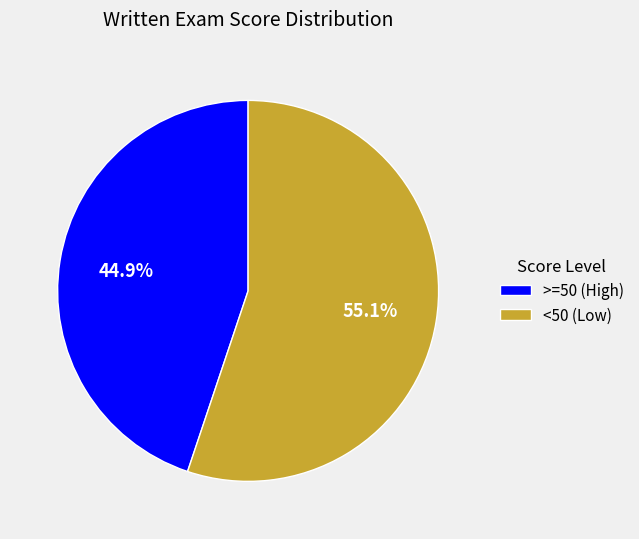

To the nearest percent, what is the average slice percentage?

50%